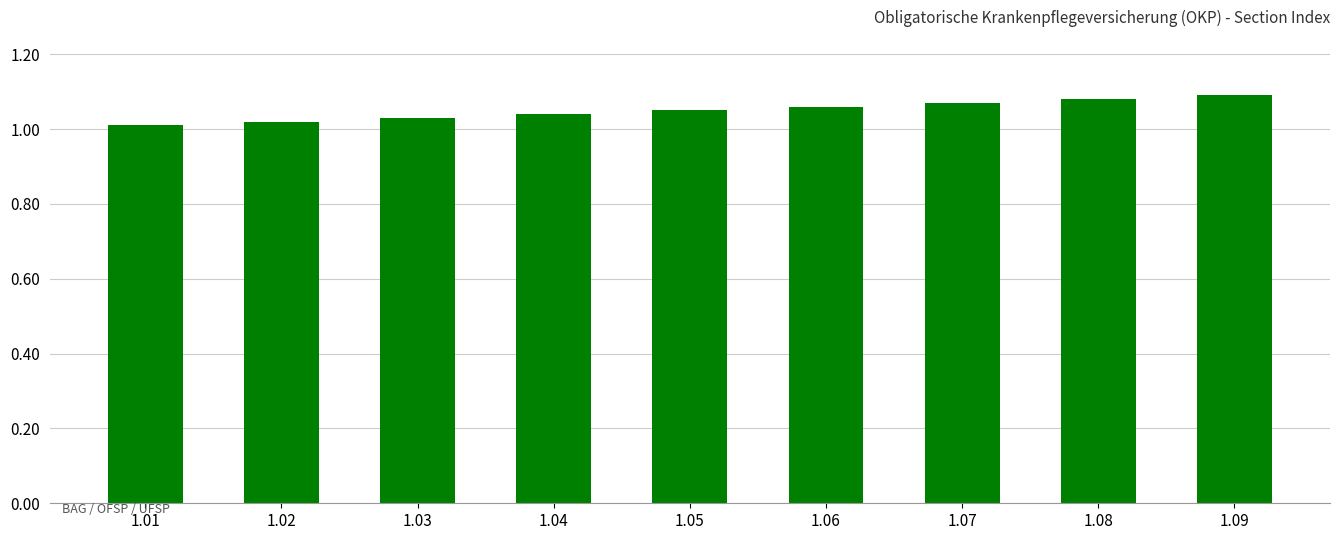

The value at 1.06 is 0.3. True or false?

False